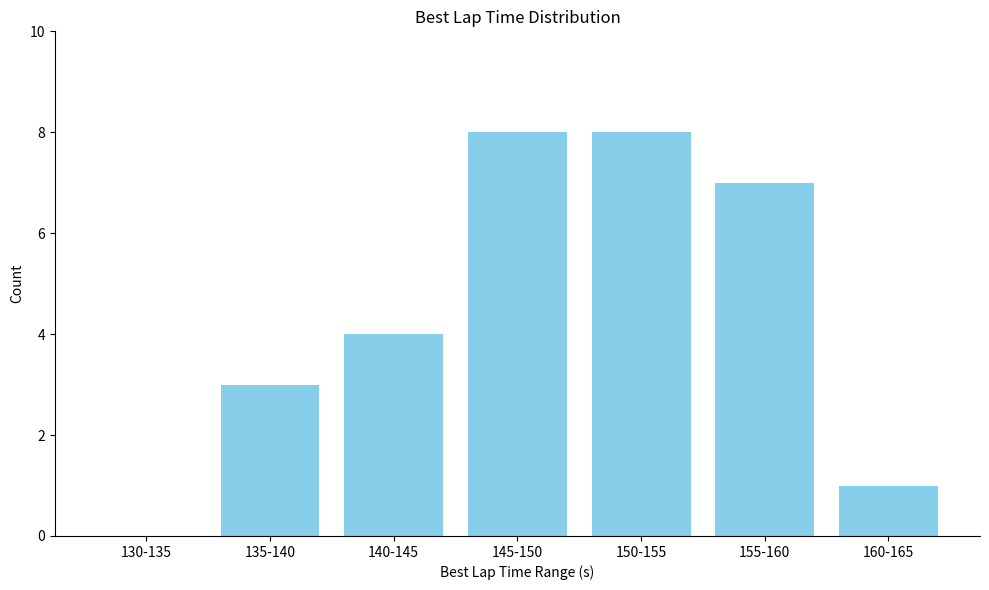

Reading left to right, extract all data points from this chart.

130-135=0	135-140=3	140-145=4	145-150=8	150-155=8	155-160=7	160-165=1